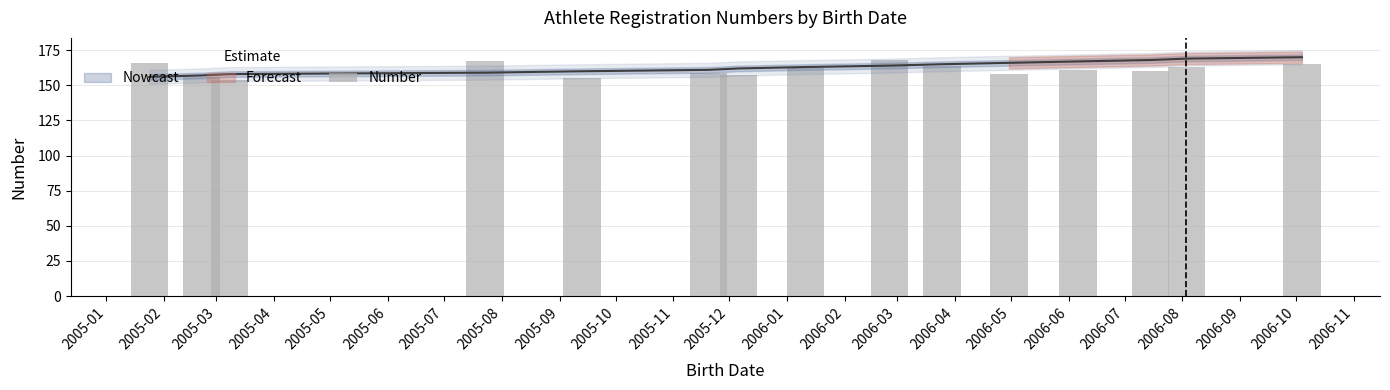

The chart shows a value of 225 at 2005-03. True or false?

False